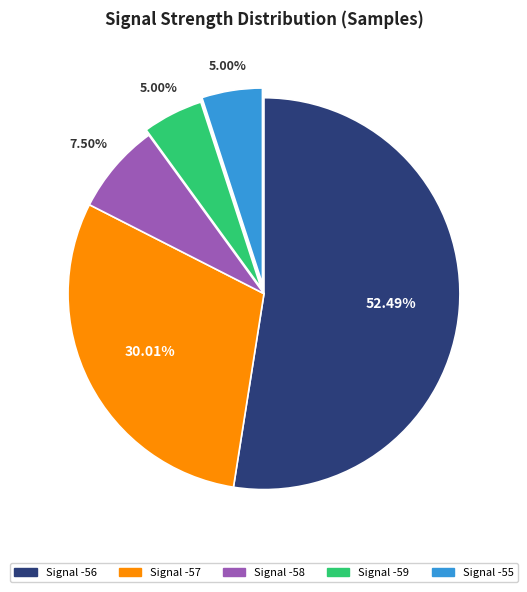

Does Signal -59 account for over 50% of the chart?

No